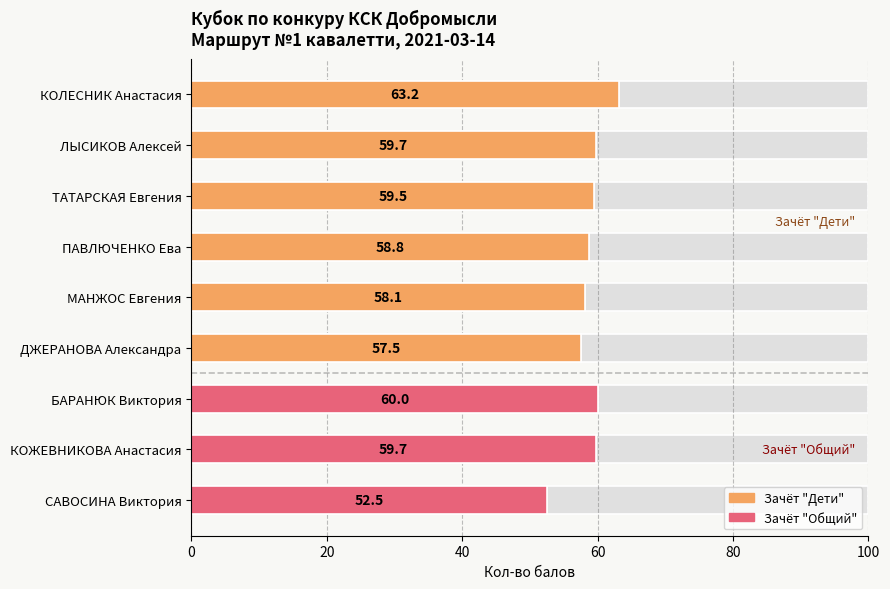

What is the difference between the second highest and minimum values?

7.5